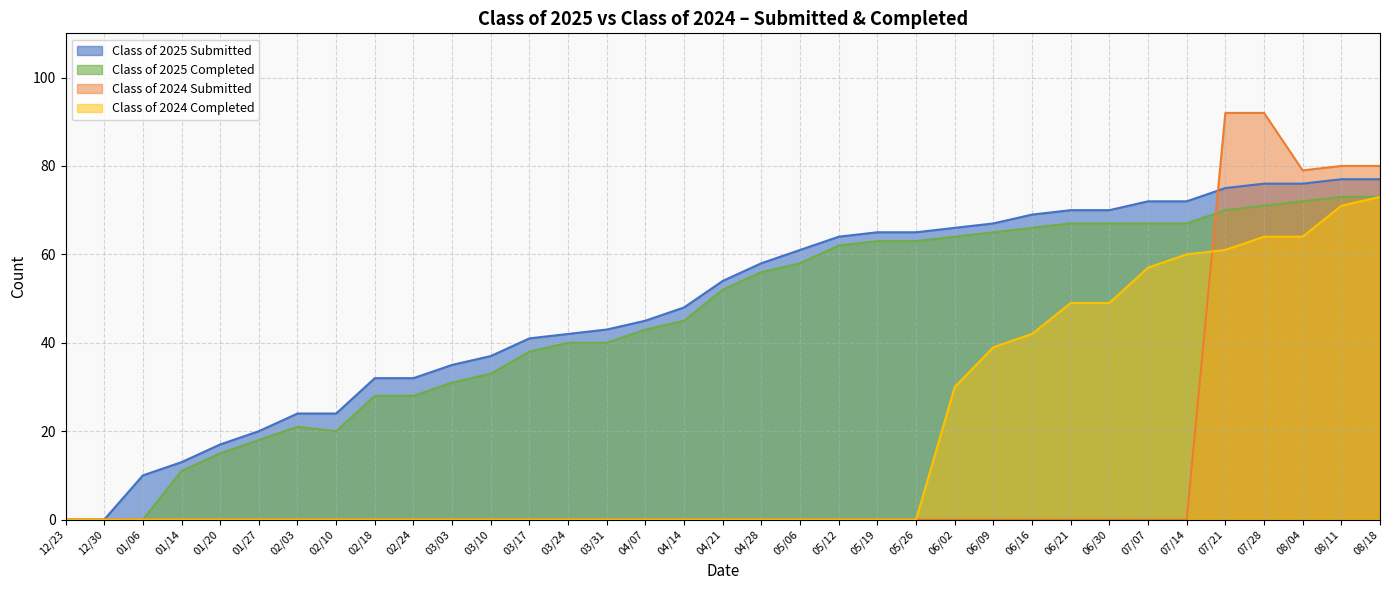

True or false: Class of 2025 Submitted has more than 0 points higher than both neighbors.

False